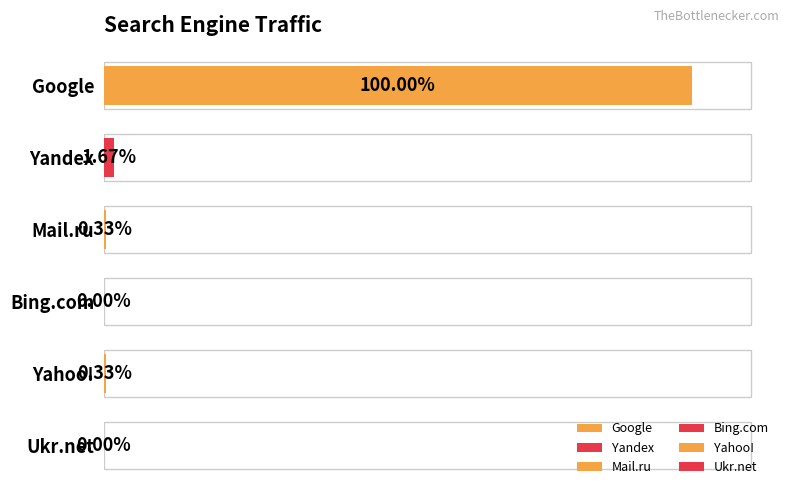

Between Yahoo! and Google, which is larger?

Google